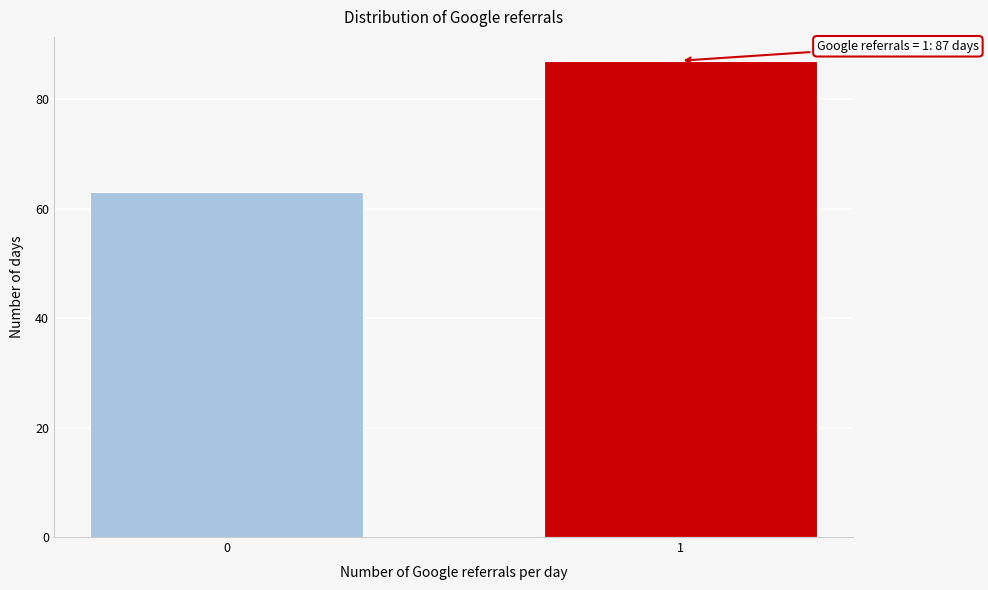

Reading right to left, transcribe all the data shown in this chart.

1=87	0=63